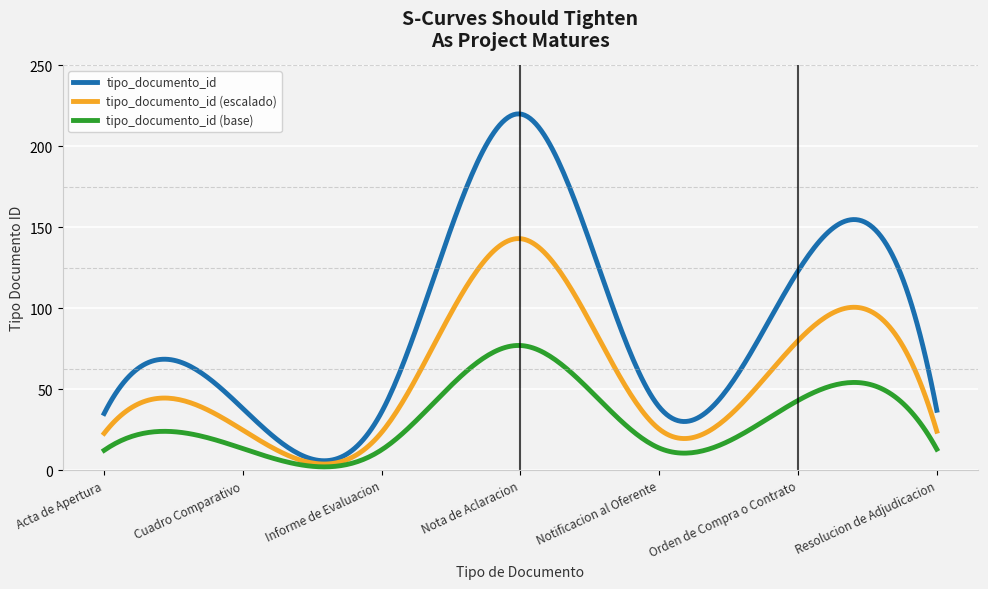

Which series has the widest spread of values?

tipo_documento_id